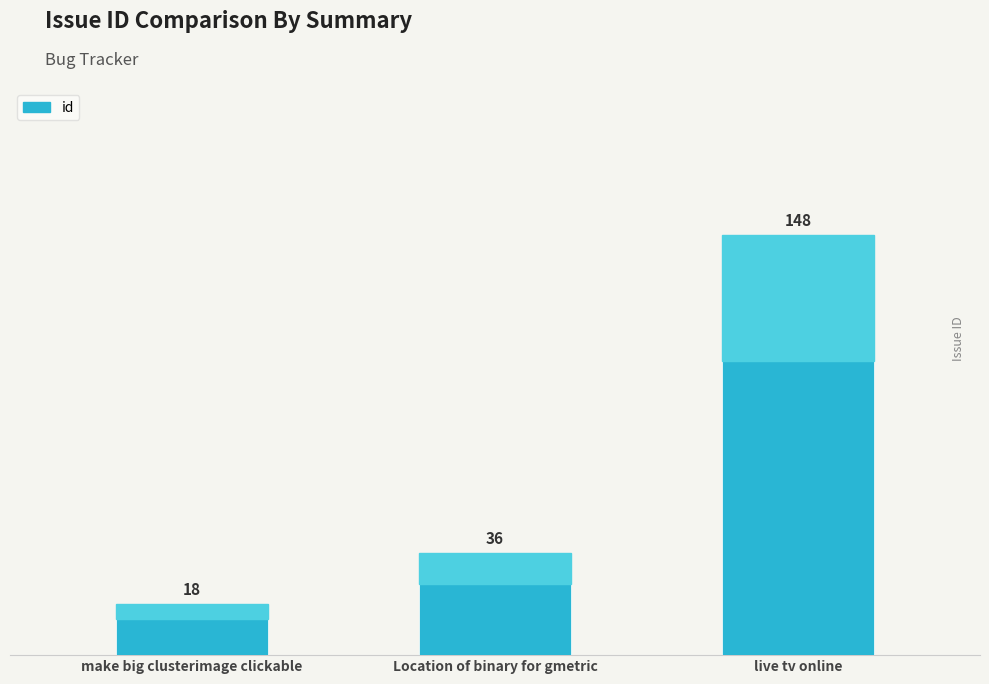

What is the minimum value shown in the chart?

18